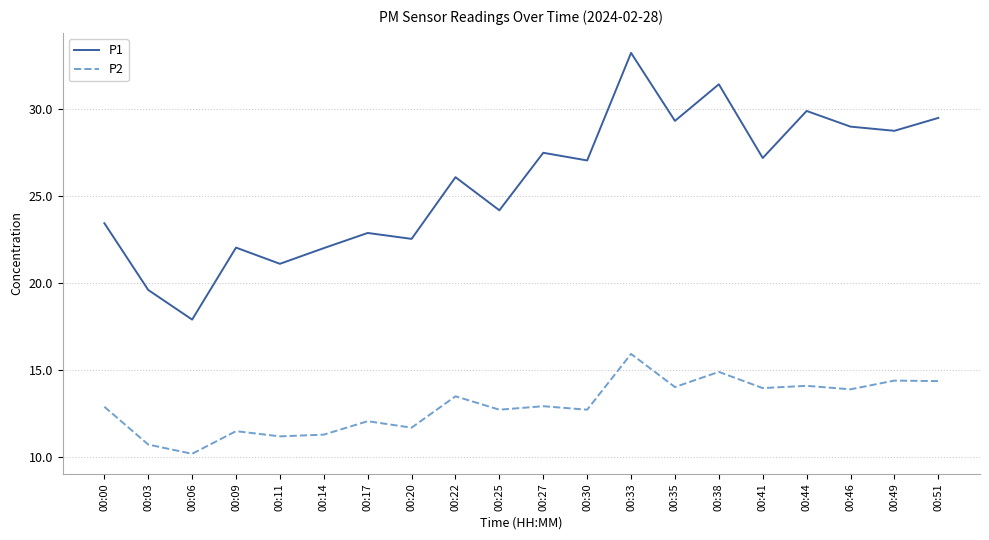

Is it true that P2 equals 5.8 at 00:03?

False